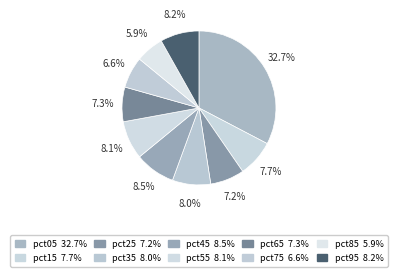

How many slices are in this pie chart?

10